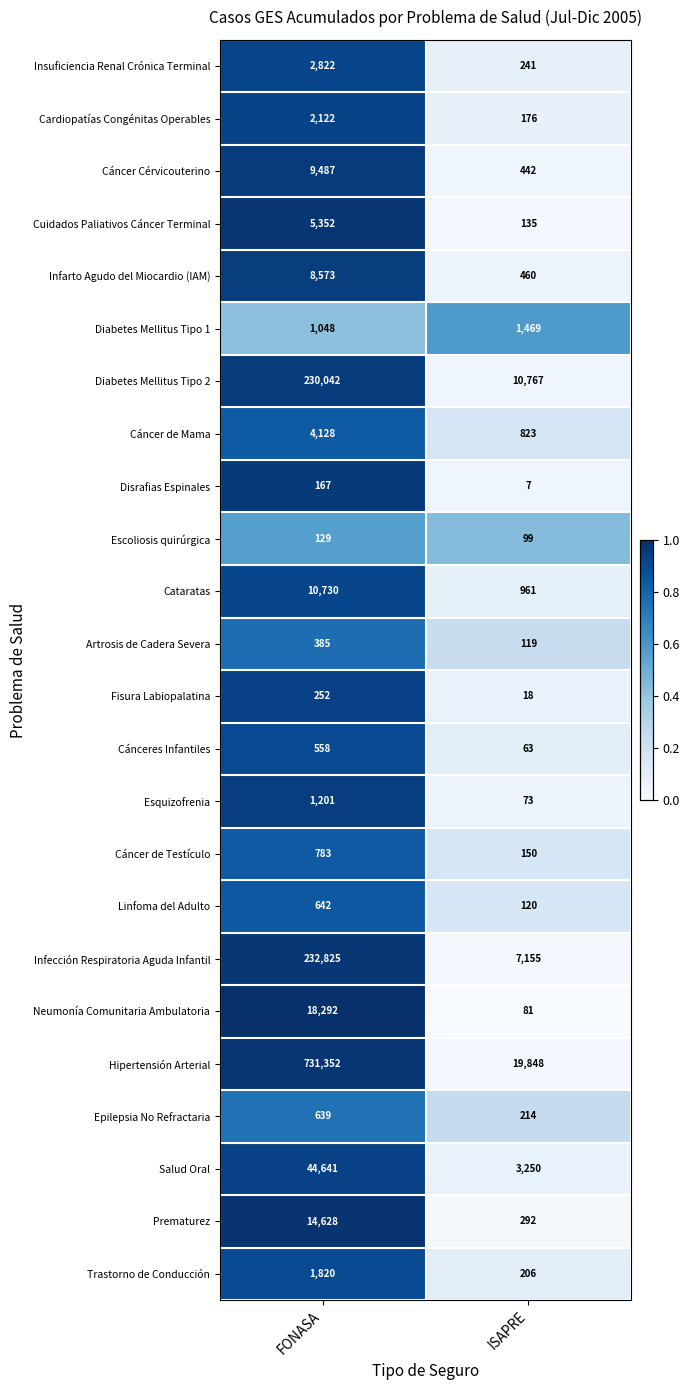

How many data points does each series have?

2